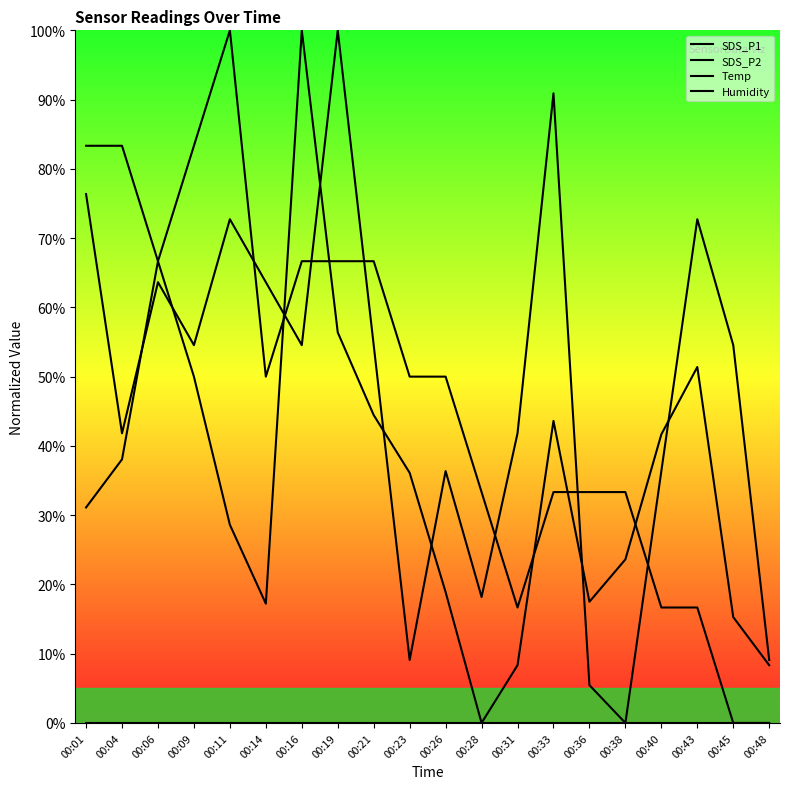

Reading left to right, extract all data points from this chart.

SDS_P1: 31.1	38.1	66.7	50.0	28.6	17.2	100.0	56.4	44.4	36.1	18.9	0.0	8.3	43.6	17.5	23.6	41.7	51.4	15.3	8.3
SDS_P2: 76.4	41.8	63.6	54.5	72.7	63.6	54.5	100.0	54.5	9.1	36.4	18.2	41.8	90.9	5.5	0.0	36.4	72.7	54.5	9.1
Temp: 83.3	83.3	66.7	83.3	100.0	50.0	66.7	66.7	66.7	50.0	50.0	33.3	16.7	33.3	33.3	33.3	16.7	16.7	0.0	0.0
Humidity: 0.0	0.0	0.0	0.0	0.0	0.0	0.0	0.0	0.0	0.0	0.0	0.0	0.0	0.0	0.0	0.0	0.0	0.0	0.0	0.0